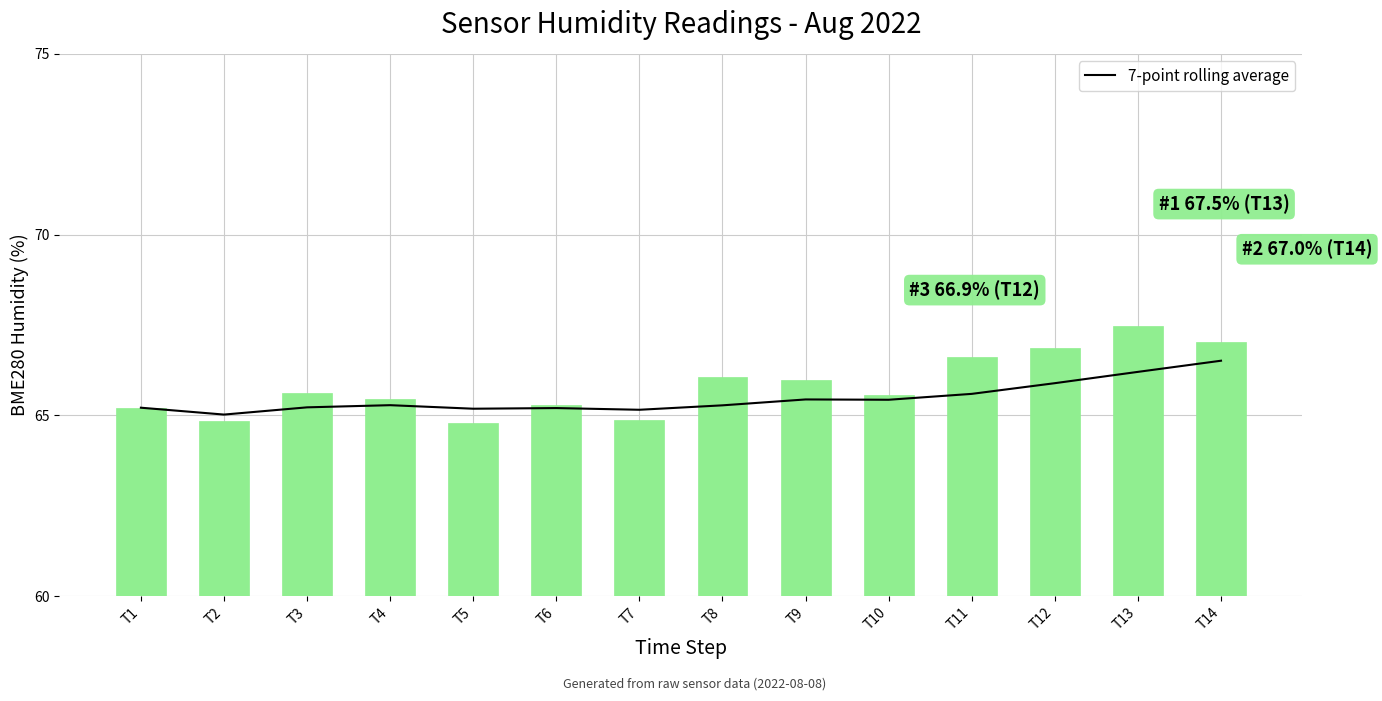

Which series has the widest spread of values?

BME280_humidity